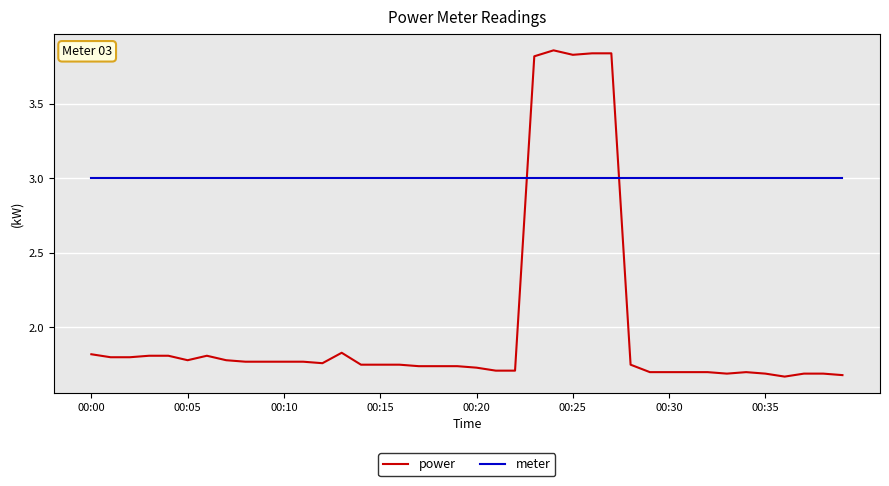

Which series has the largest total across all categories?

meter